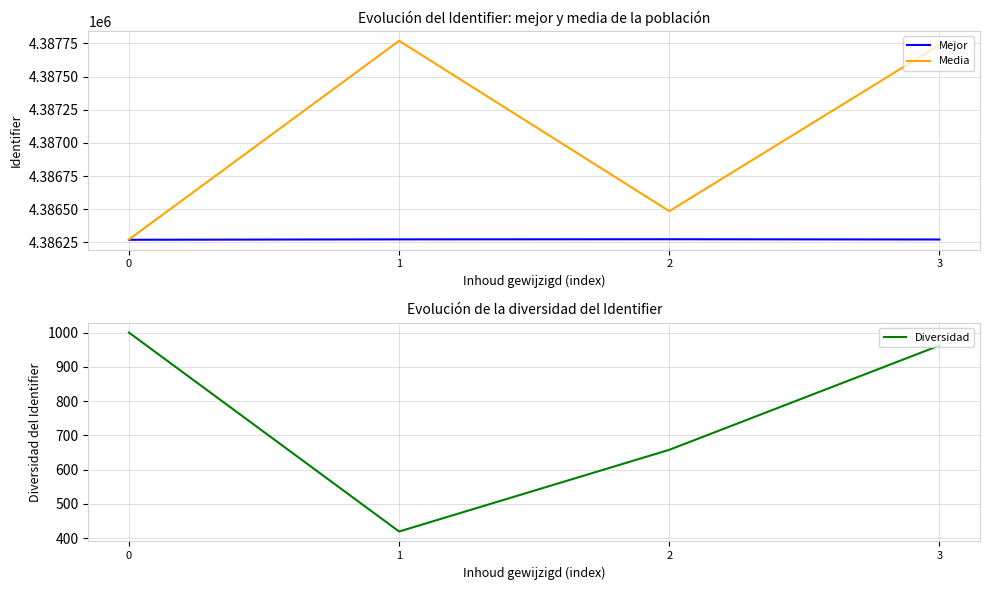

How many series are shown in this chart?

3